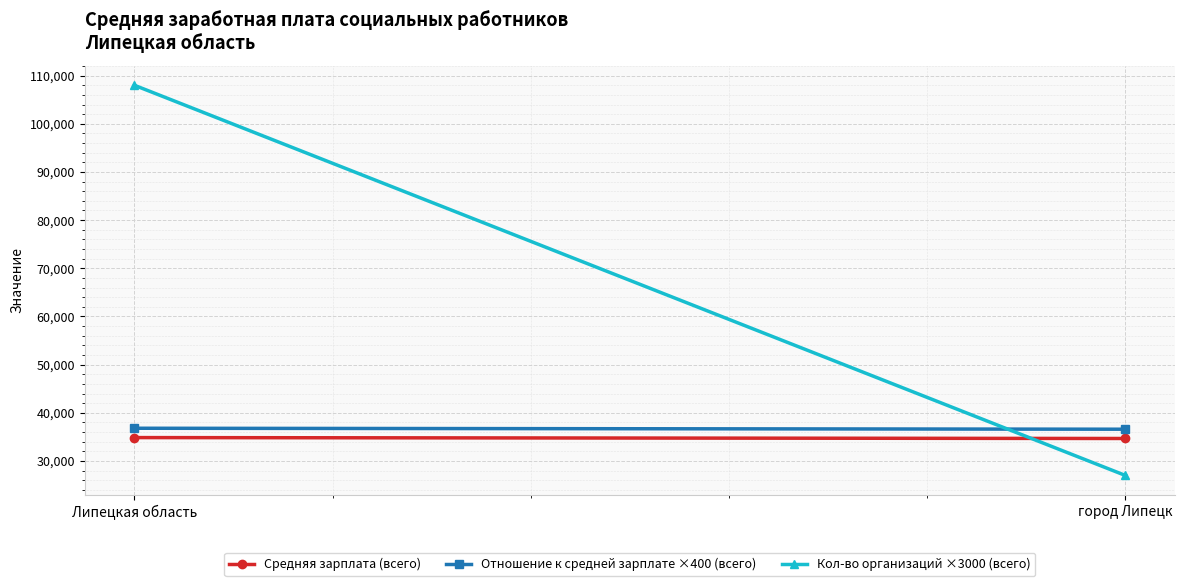

How many values in the Кол-во организаций ×3000 (всего) series are below 108000?

1